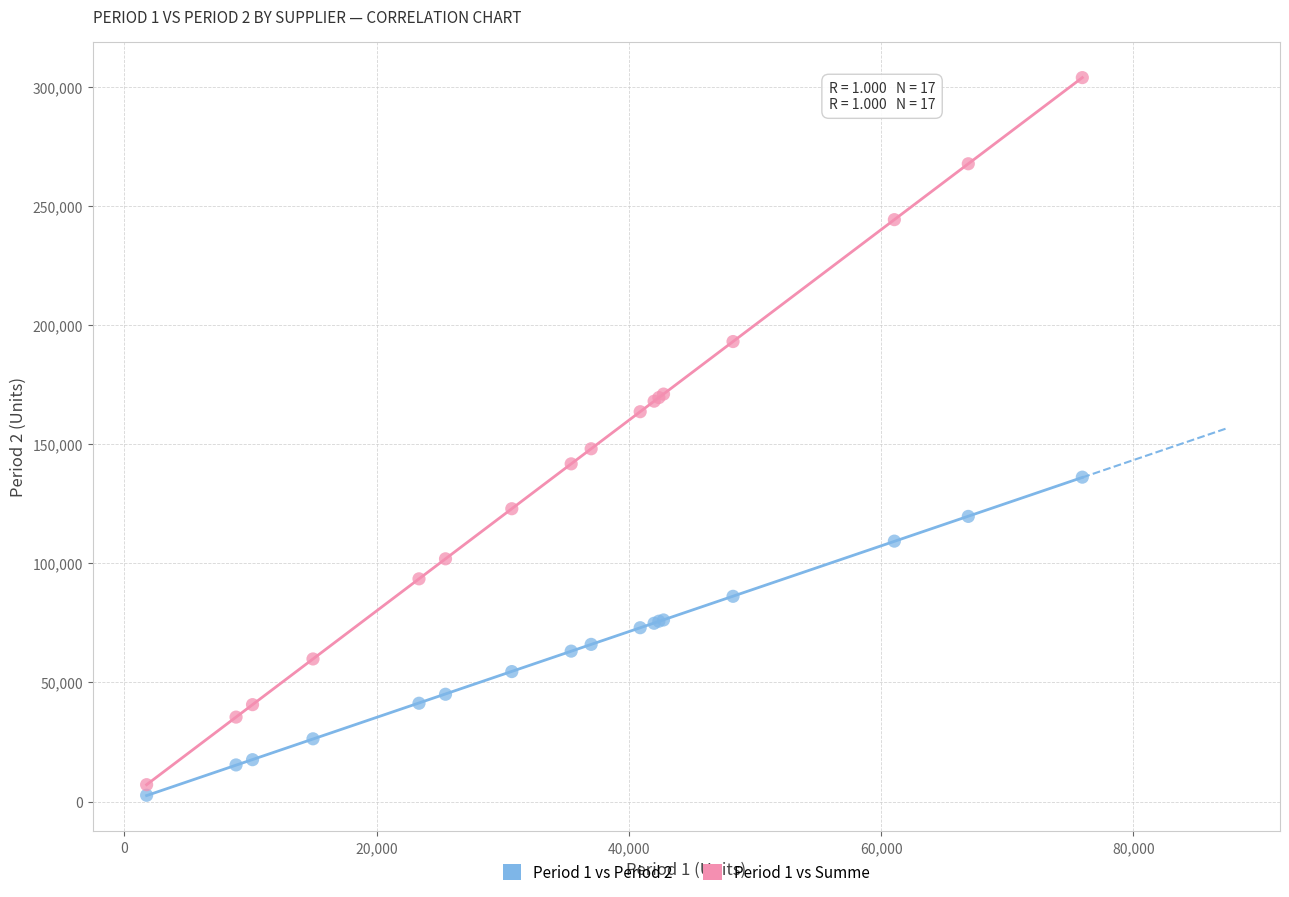

Which series reaches the maximum Y coordinate?

Period 1 vs Summe